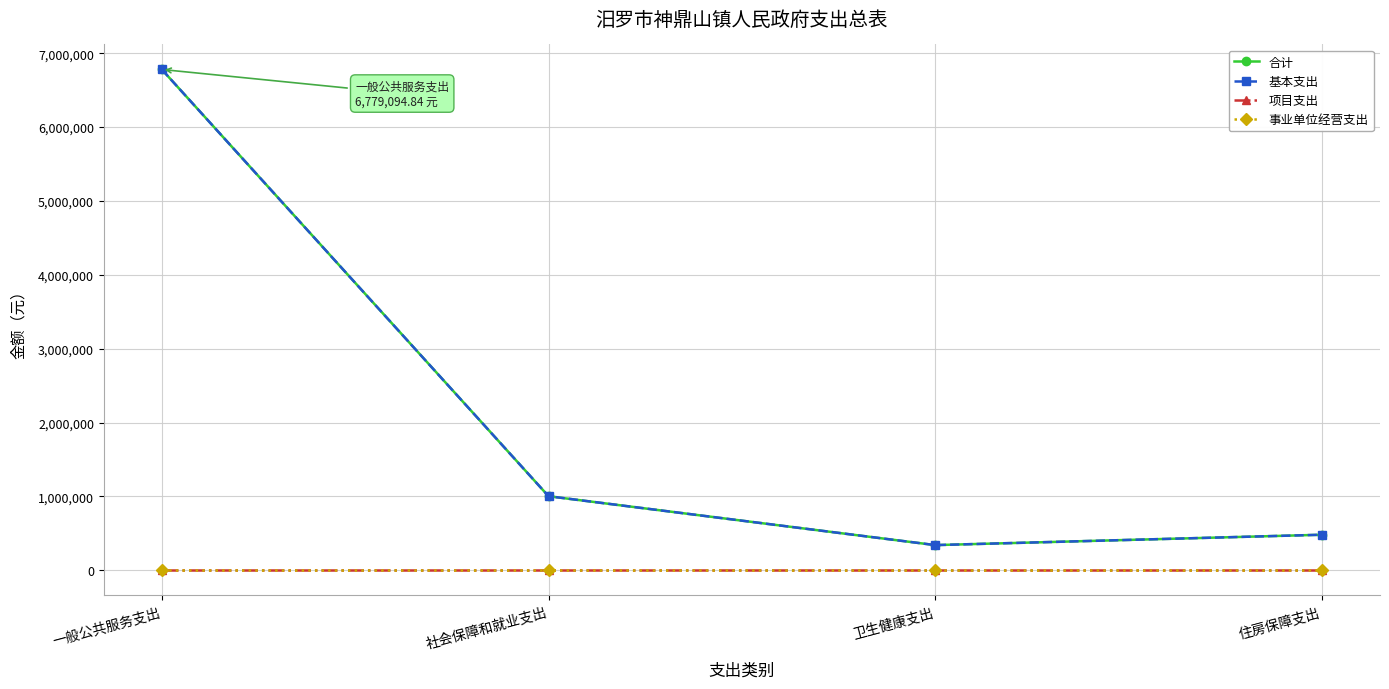

Is this an area chart (filled region under the line)?

No